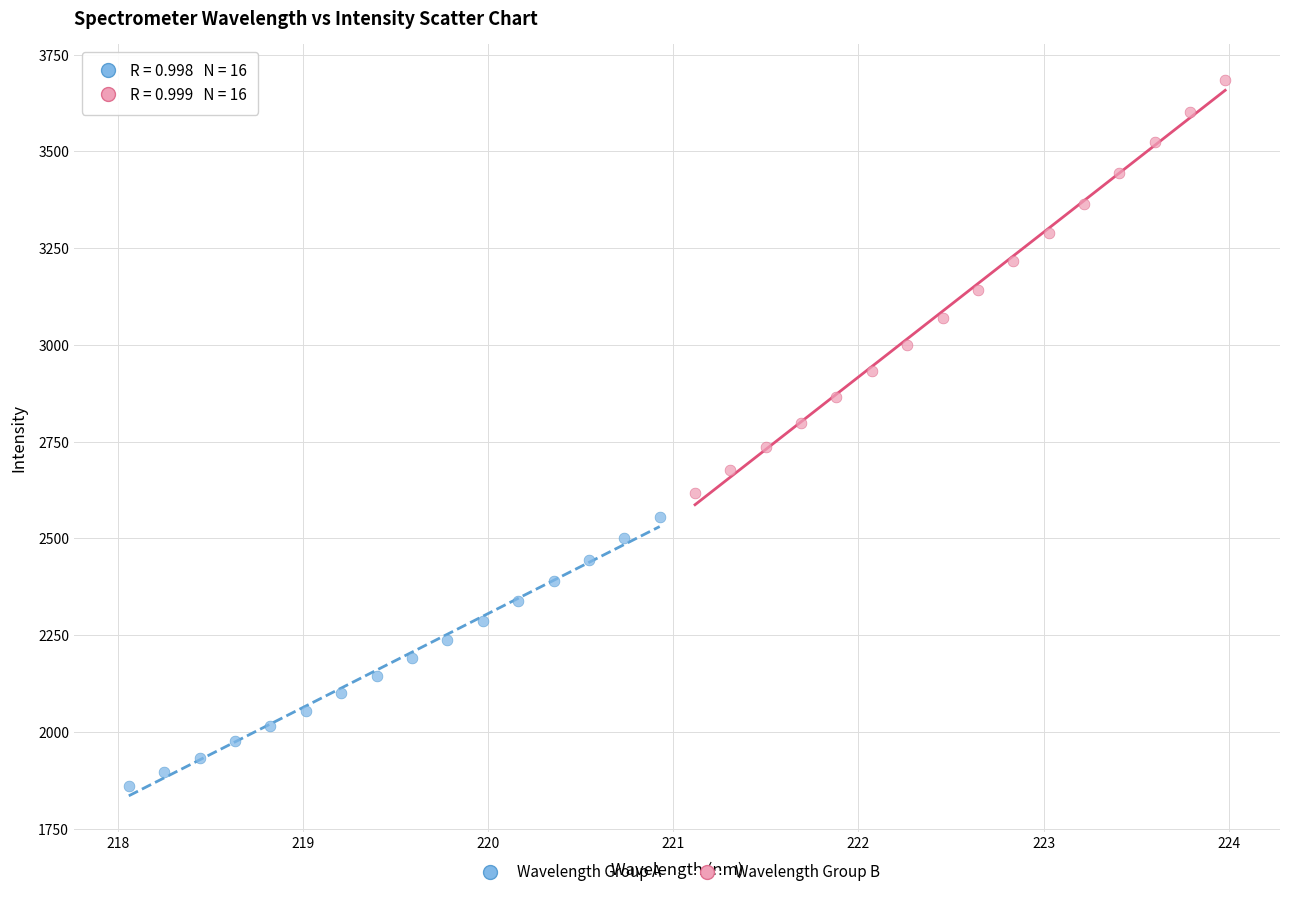

Which series has the widest spread of Y values?

Wavelength Group B